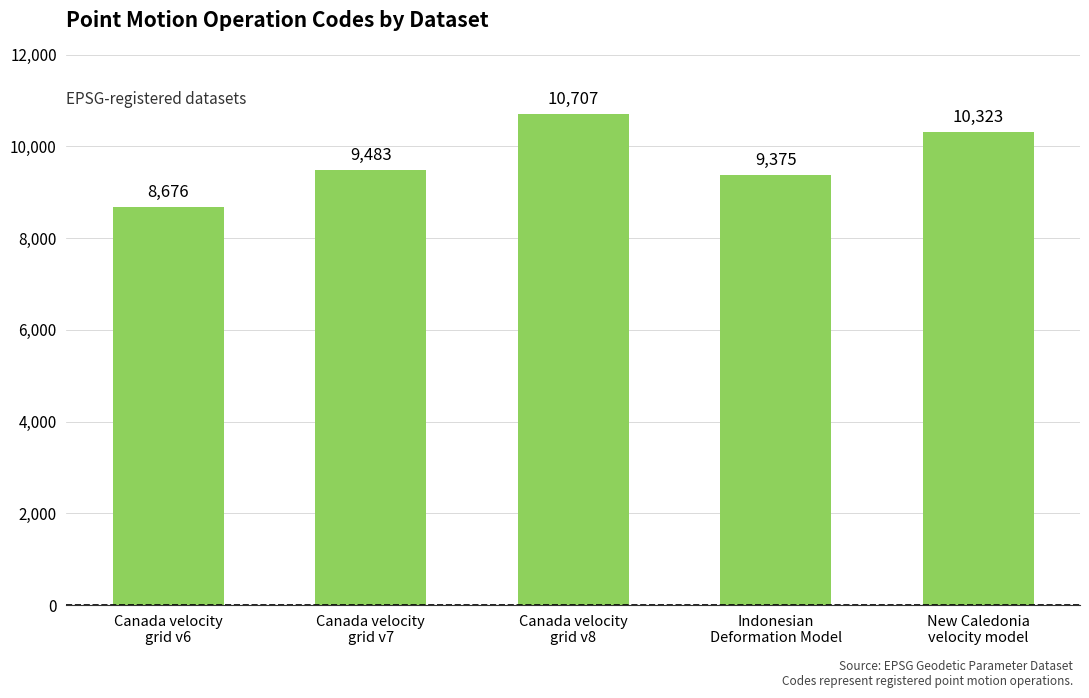

Is it true that the value at Canada velocity
grid v7 is 9483?

True